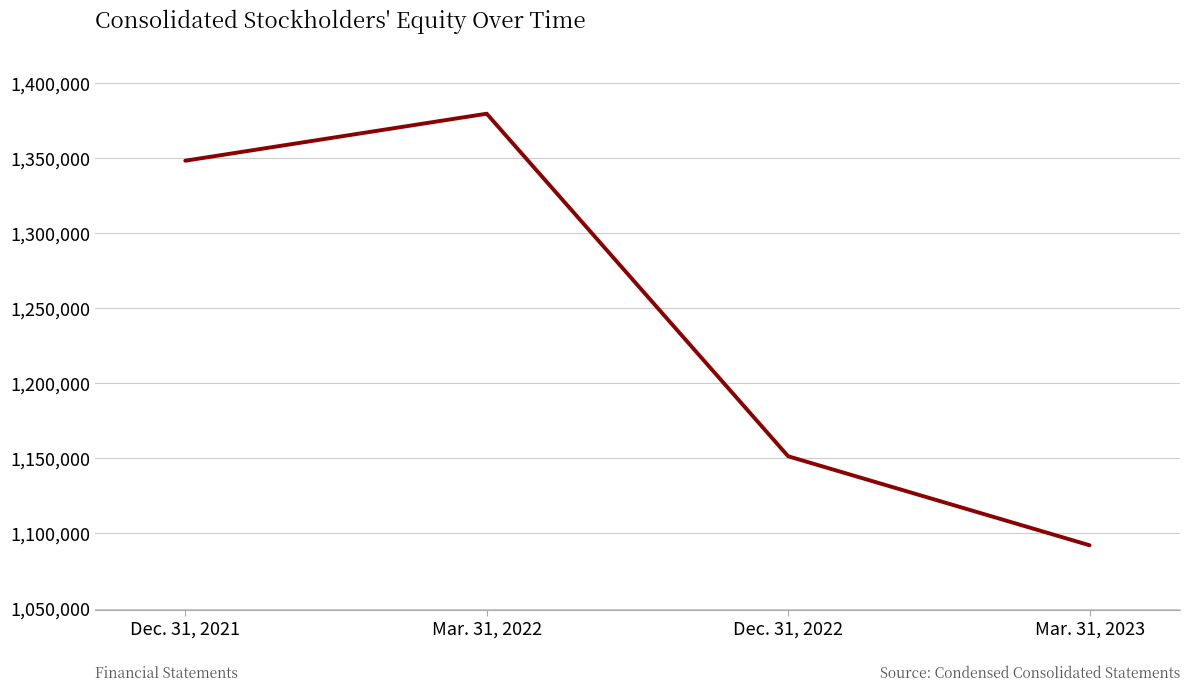

Reading left to right, extract all data points from this chart.

Dec. 31, 2021=1348369	Mar. 31, 2022=1379682	Dec. 31, 2022=1151442	Mar. 31, 2023=1092145